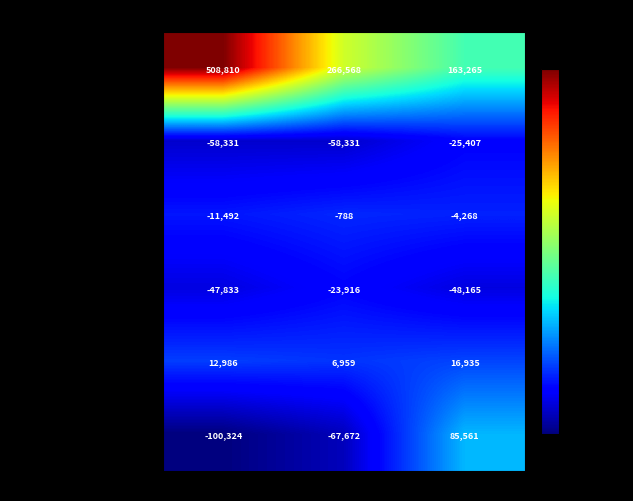

What is the difference between the maximum and minimum values in the Other comprehensive income series?

185885